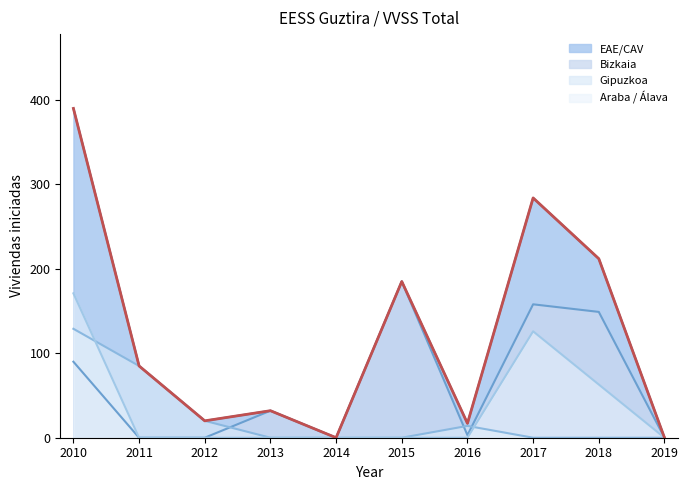

How many values in the Bizkaia series exceed 32?

4